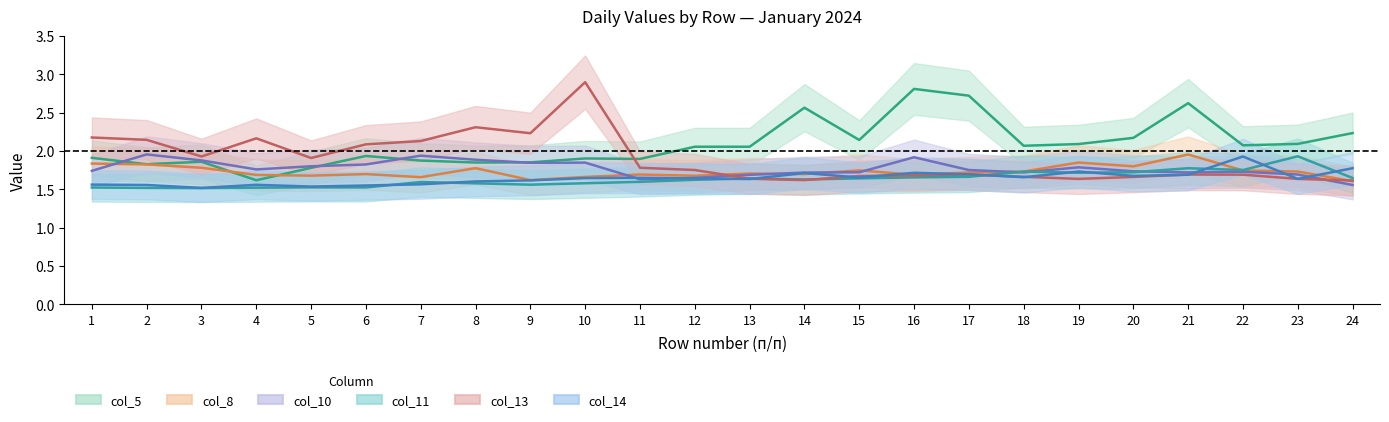

How many distinct data groups are displayed?

6